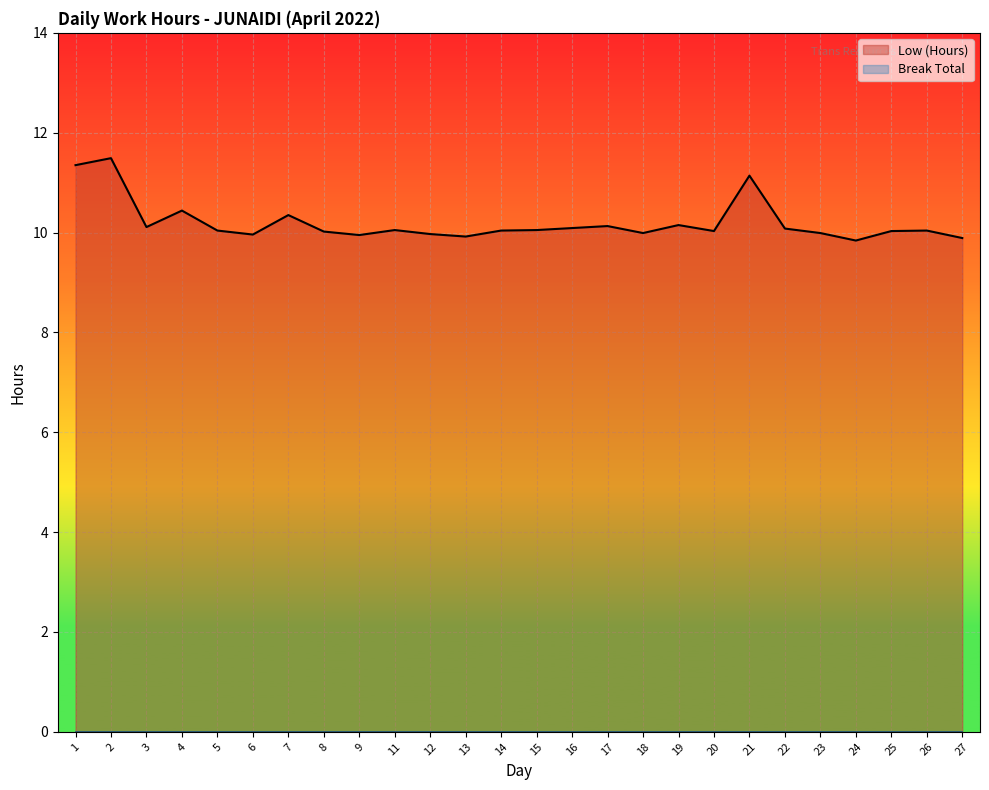

How many interior local peaks (higher than both neighbors) does the data have?

8